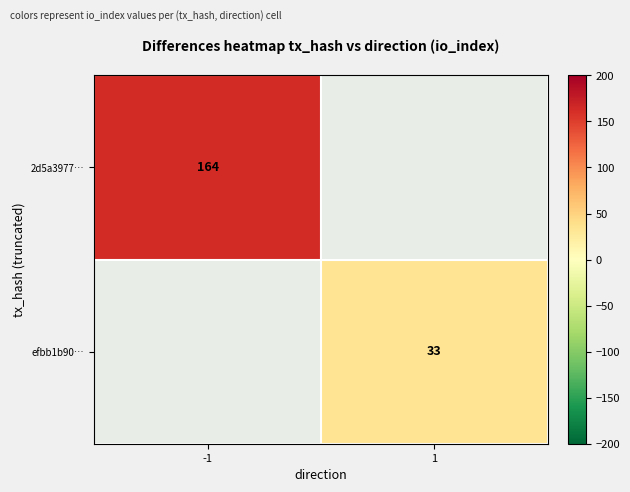

The value of 2d5a3977… at -1 is 54. True or false?

False